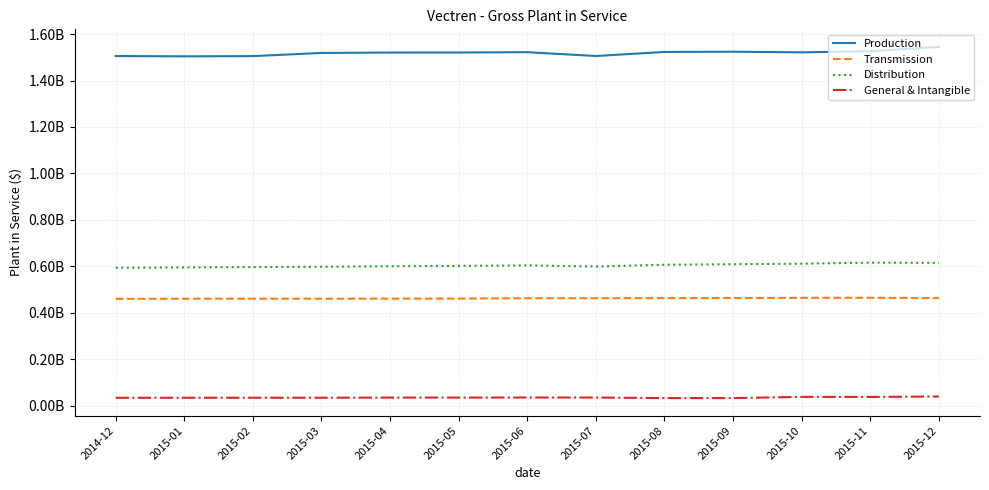

What is the average value of the Distribution series?

603677785.2